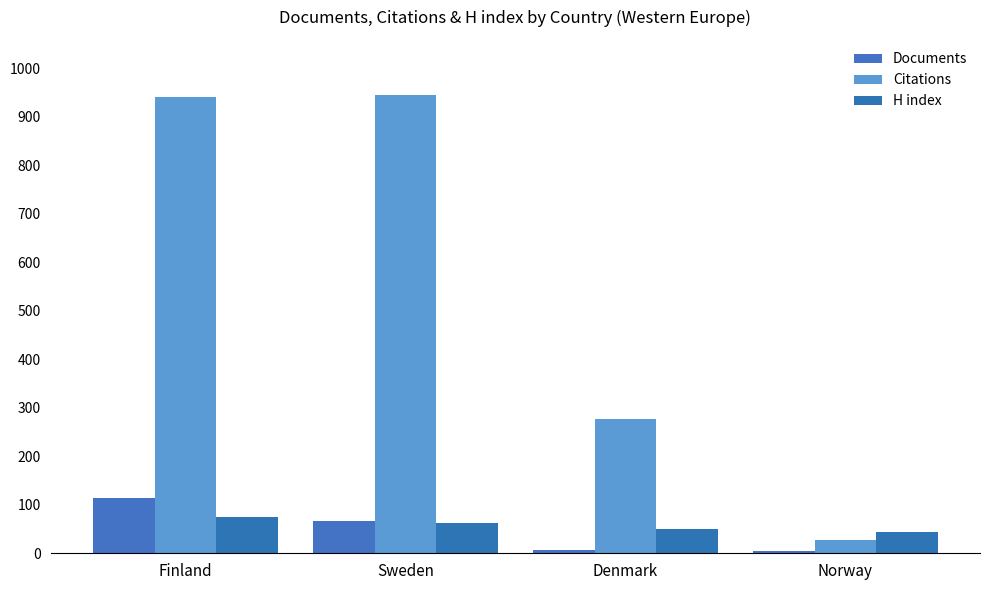

True or false: Documents has a value of 66 at Sweden.

True